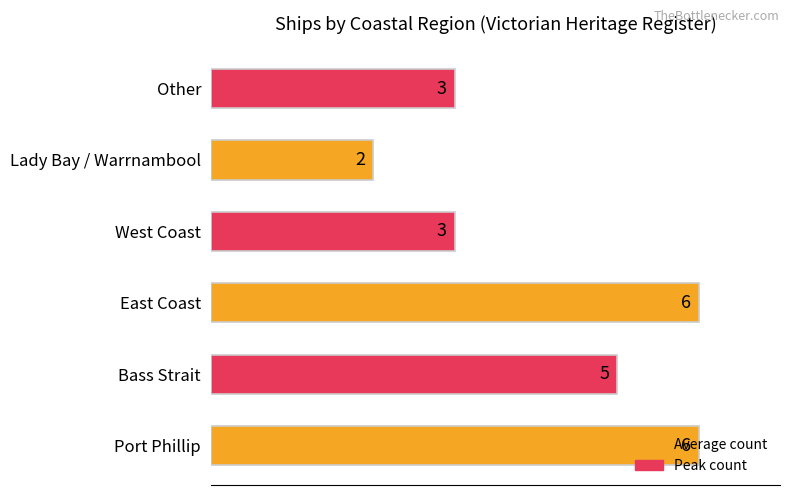

Count the values in the range 3 to 6.

5